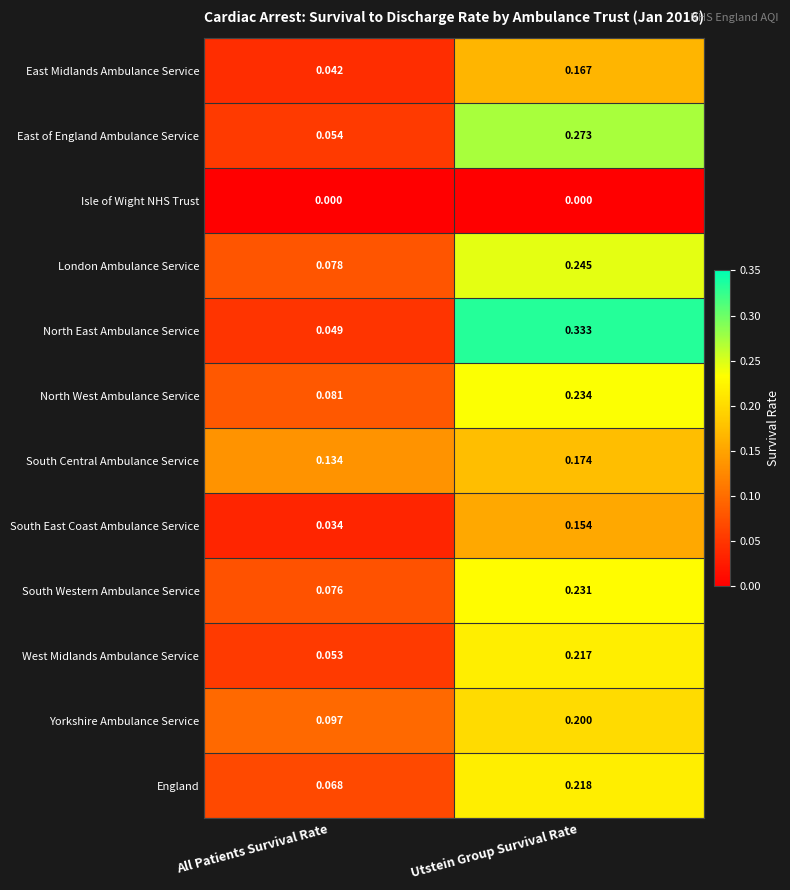

Which series has the widest spread of values?

North East Ambulance Service